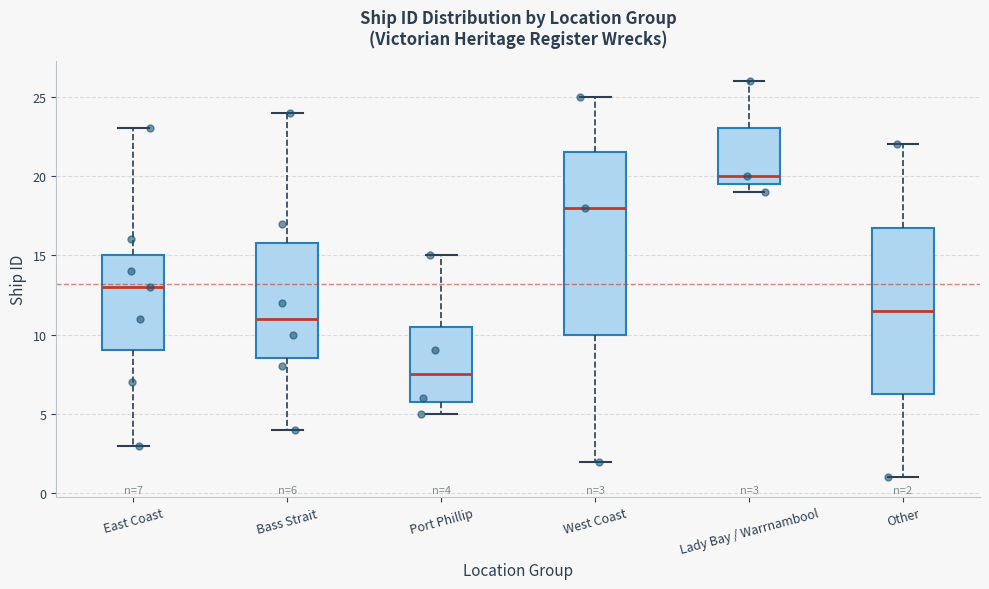

Which box is the tallest, from its lower edge to its upper edge?

West Coast